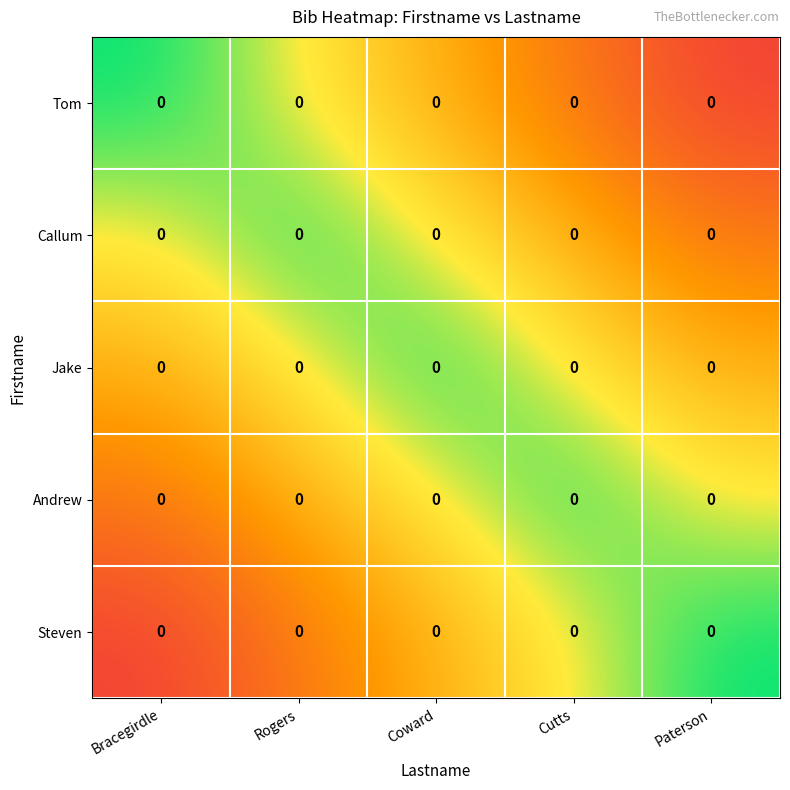

Count the Jake values in the range 0 to 1.

5